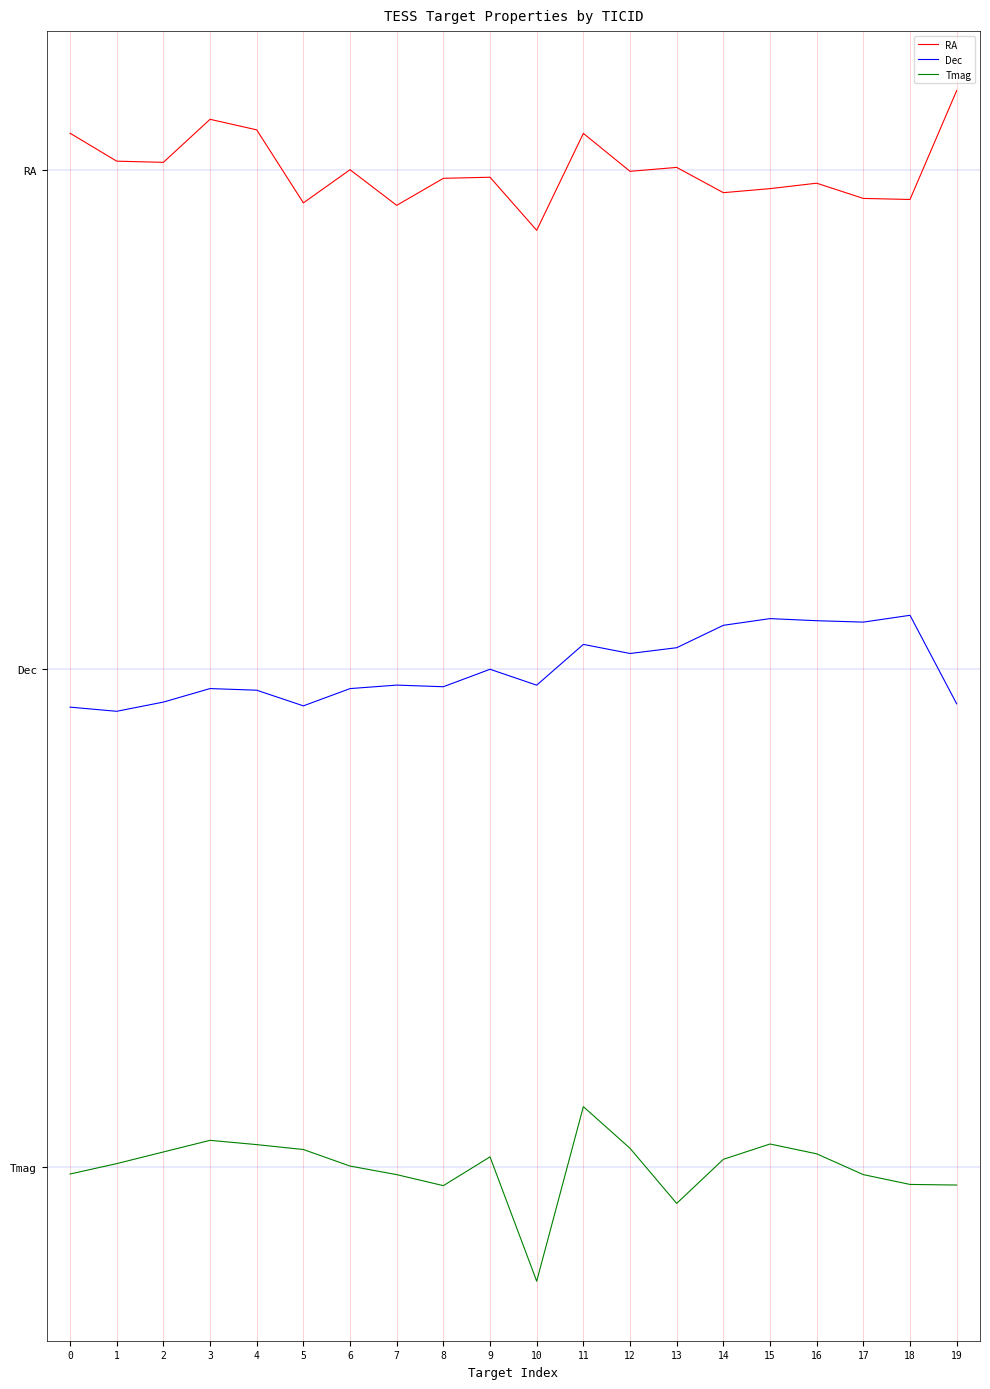

Rank the series by their maximum value, from lowest to highest.

Tmag, Dec, RA